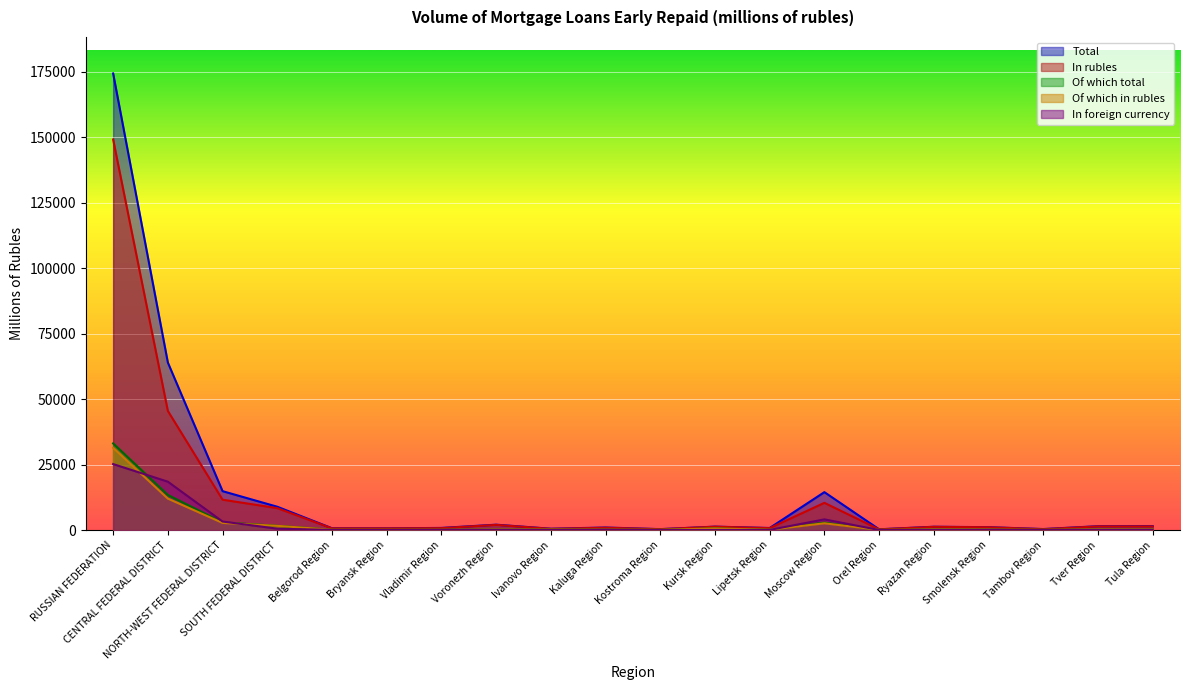

Where is In rubles nearest to the value 74712?

CENTRAL FEDERAL DISTRICT